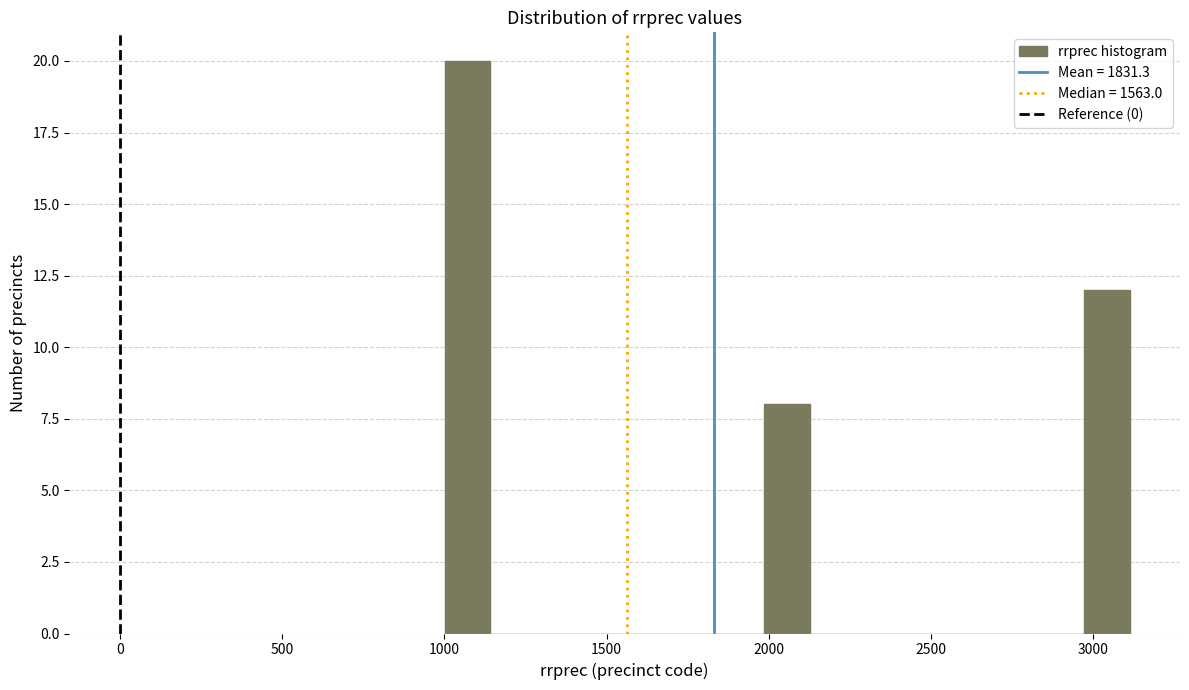

Around what value on the x-axis is the tallest bar? Give the approximate position of its centre, as read against the axis.

1050